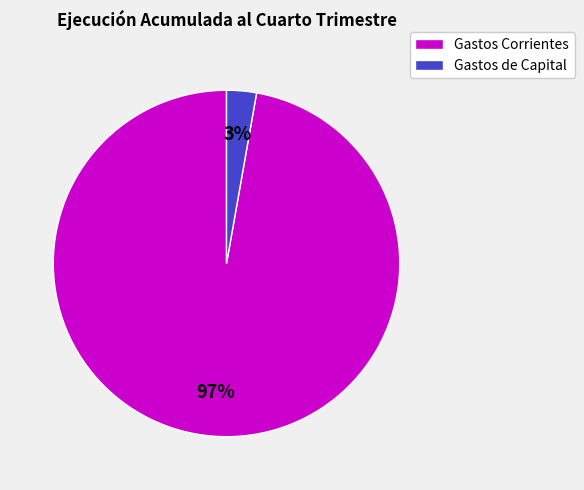

Does any single category account for the majority?

Yes